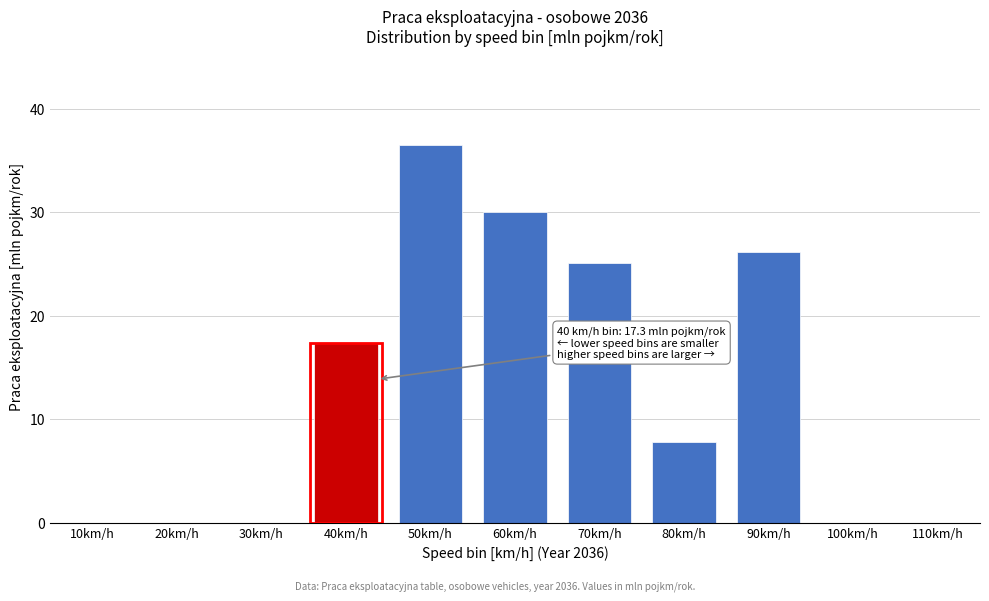

Reading right to left, what are all the values shown in this chart?

110km/h=0.0	100km/h=0.0	90km/h=26.2	80km/h=7.8	70km/h=25.1	60km/h=30.1	50km/h=36.5	40km/h=17.3	30km/h=0.0	20km/h=0.0	10km/h=0.0